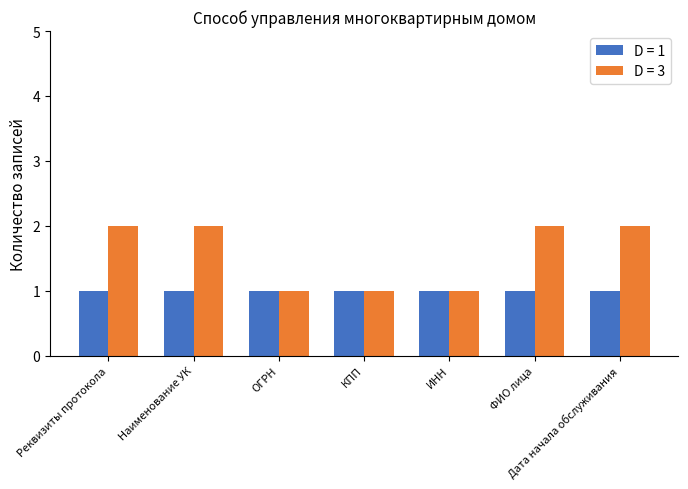

Are the bars grouped side by side (vs. stacked)?

Yes